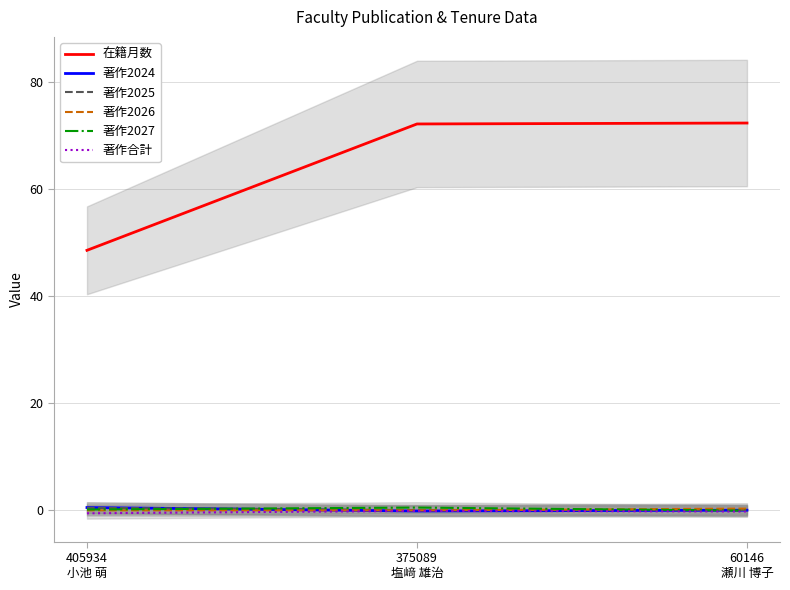

True or false: 著作2025 has a value of 0.0 at 375089
塩﨑 雄治.

False